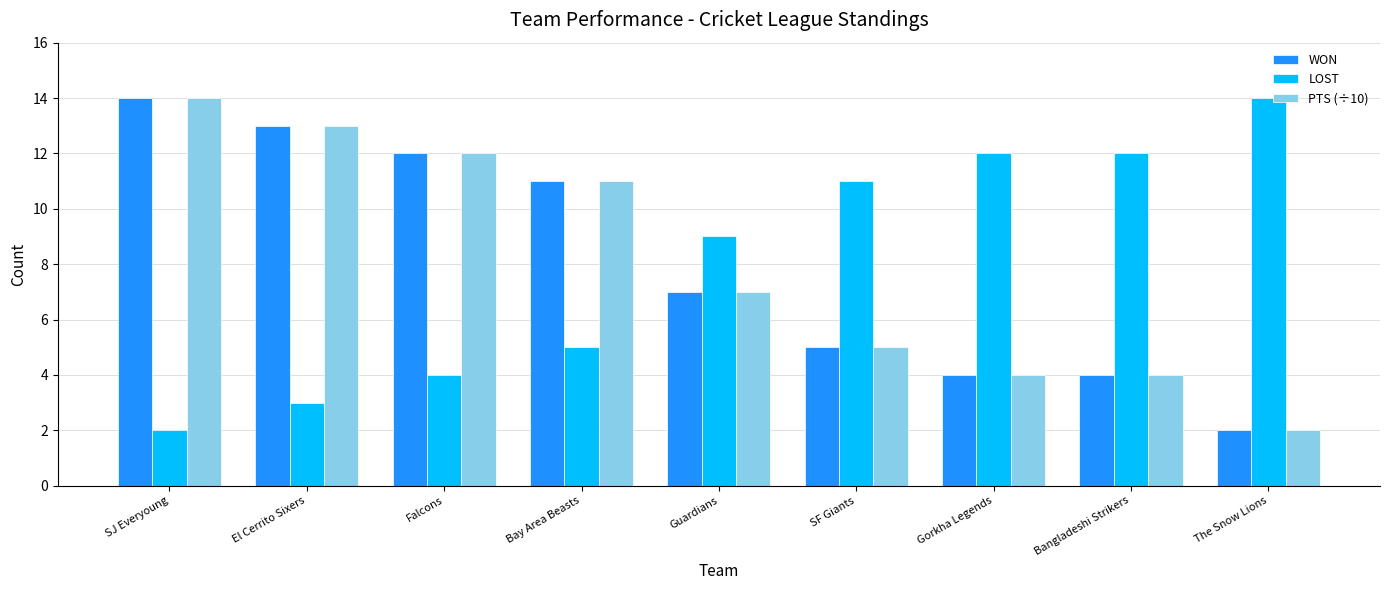

Is the value of WON at Falcons greater than the value of PTS (÷10) at SF Giants?

Yes